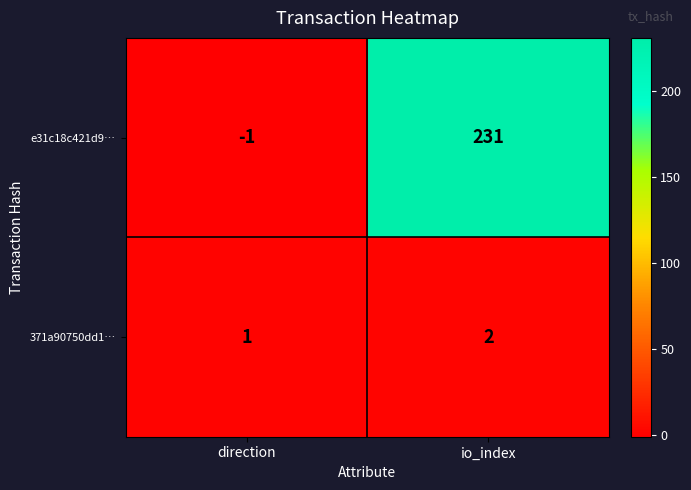

The value of 371a90750dd1… at io_index is 1. True or false?

False